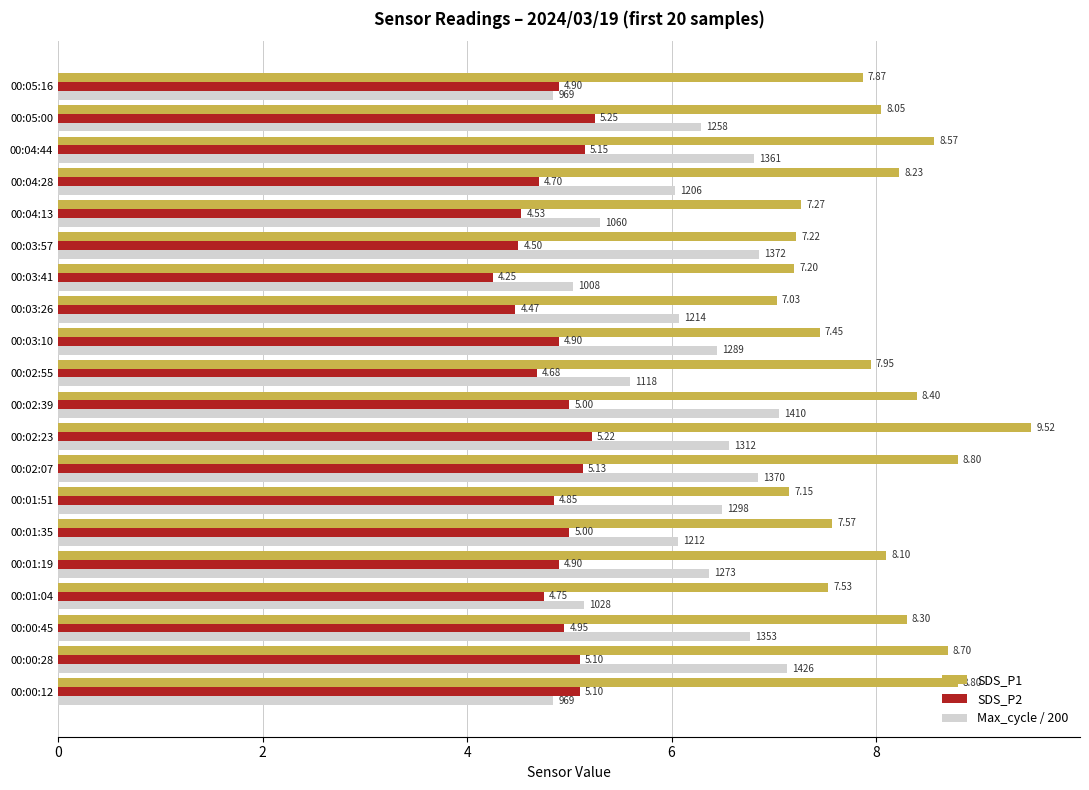

Rank the series by their average value, from lowest to highest.

SDS_P2, Max_cycle / 200, SDS_P1